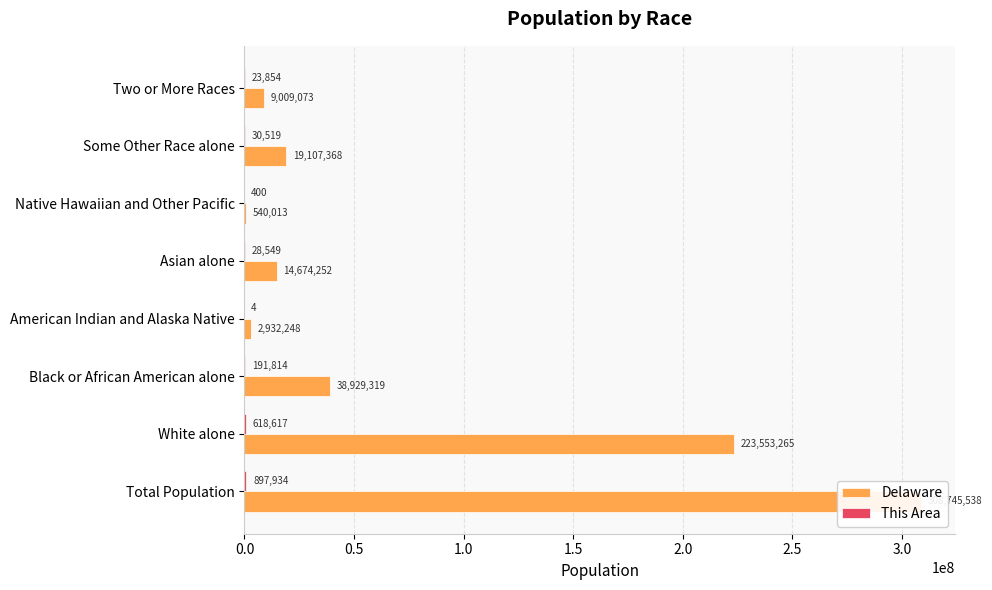

Which series has the largest total across all categories?

Delaware